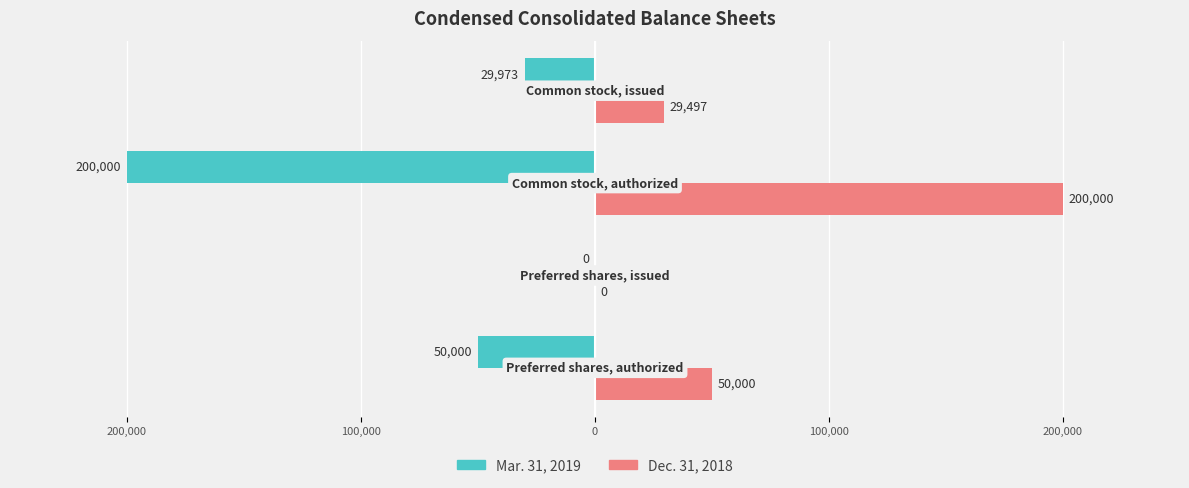

What is the maximum value shown in the chart?

200000